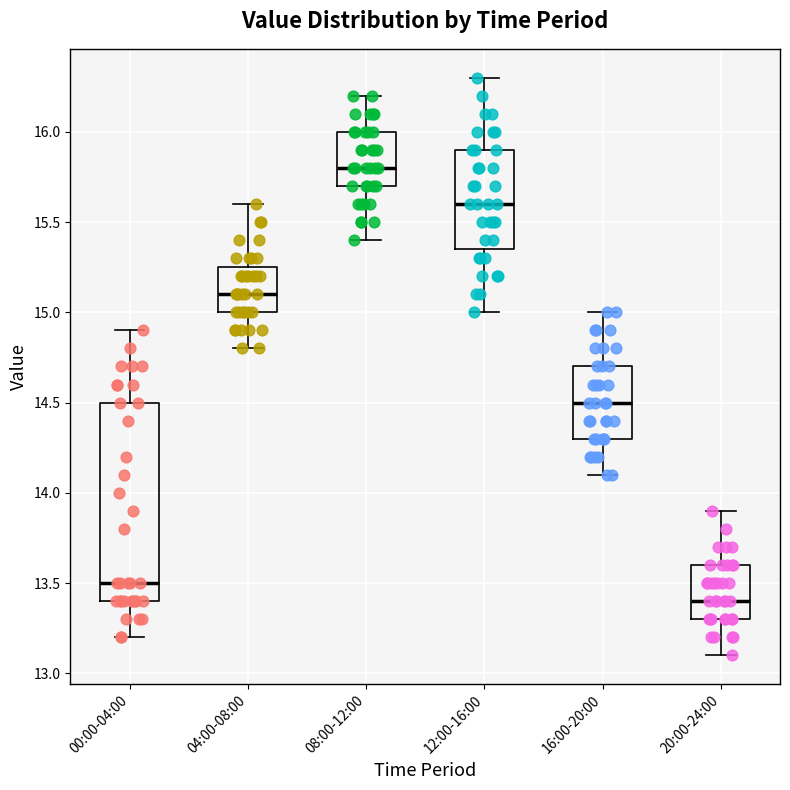

Reading left to right, transcribe this box plot: for each box, give where its median line is, the range the box spans, and where its two whiskers end, as read against the y-axis. The values are not printed on the chart, so give them approximately, as read against the axis.

00:00-04:00: median 13.50, box 13.40 to 14.50, whiskers 13.20 to 14.90
04:00-08:00: median 15.10, box 15.00 to 15.25, whiskers 14.80 to 15.60
08:00-12:00: median 15.80, box 15.70 to 16.00, whiskers 15.40 to 16.20
12:00-16:00: median 15.60, box 15.35 to 15.90, whiskers 15.00 to 16.30
16:00-20:00: median 14.50, box 14.30 to 14.70, whiskers 14.10 to 15.00
20:00-24:00: median 13.40, box 13.30 to 13.60, whiskers 13.10 to 13.90